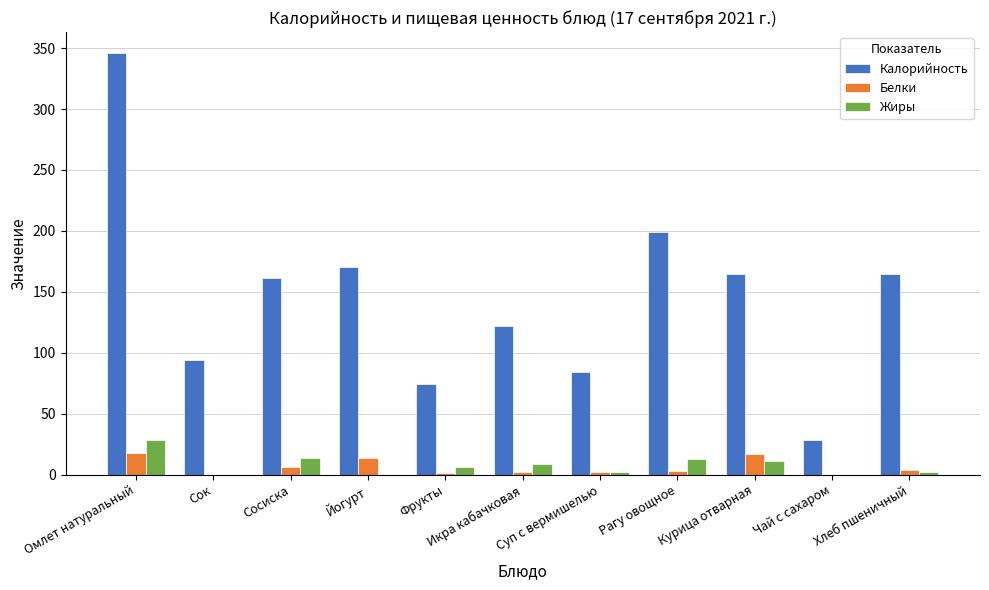

Which series changed the most between Сок and Чай с сахаром?

Калорийность